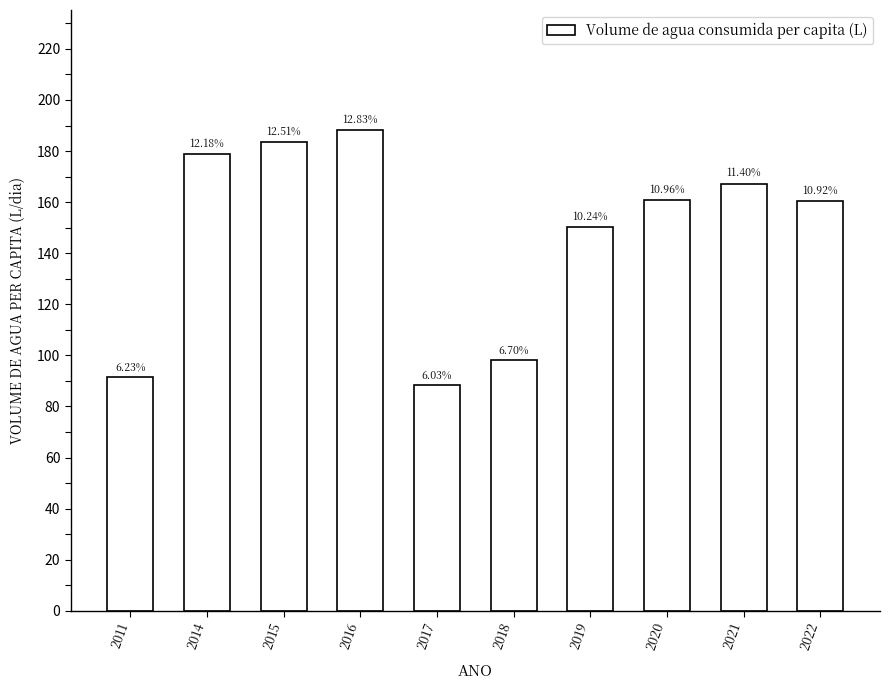

Reading left to right, list all the values displayed in this chart.

91.4	178.7	183.6	188.2	88.5	98.2	150.2	160.7	167.3	160.3